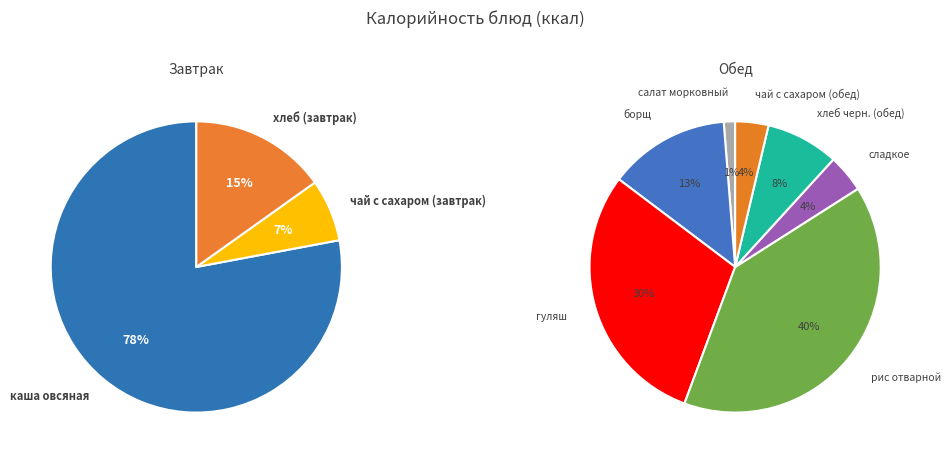

Do хлеб (завтрак) and чай с сахаром (обед) together represent more than half of the pie?

No